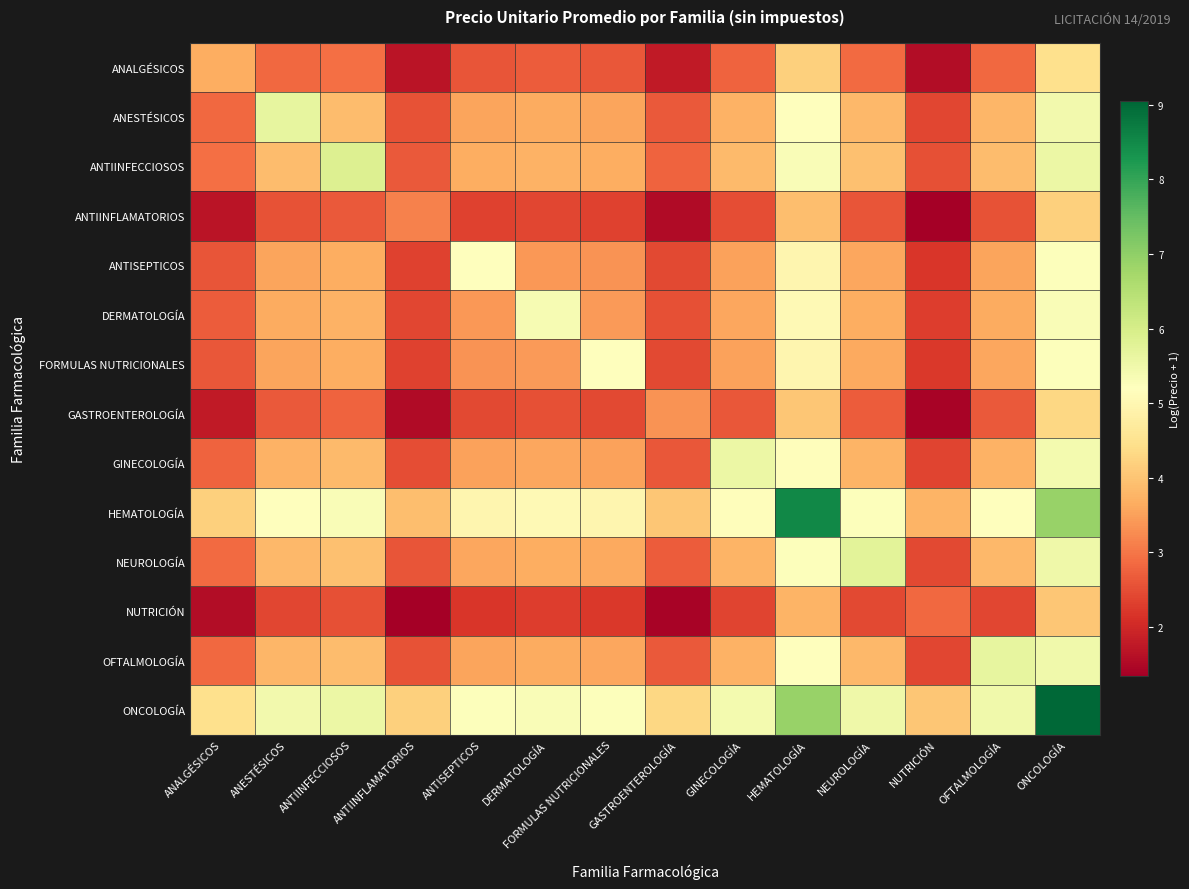

List the series in order of their peak value, highest first.

ONCOLOGÍA, HEMATOLOGÍA, ANTIINFECCIOSOS, NEUROLOGÍA, OFTALMOLOGÍA, ANESTÉSICOS, GINECOLOGÍA, DERMATOLOGÍA, FORMULAS NUTRICIONALES, ANTISEPTICOS, ANALGÉSICOS, GASTROENTEROLOGÍA, ANTIINFLAMATORIOS, NUTRICIÓN